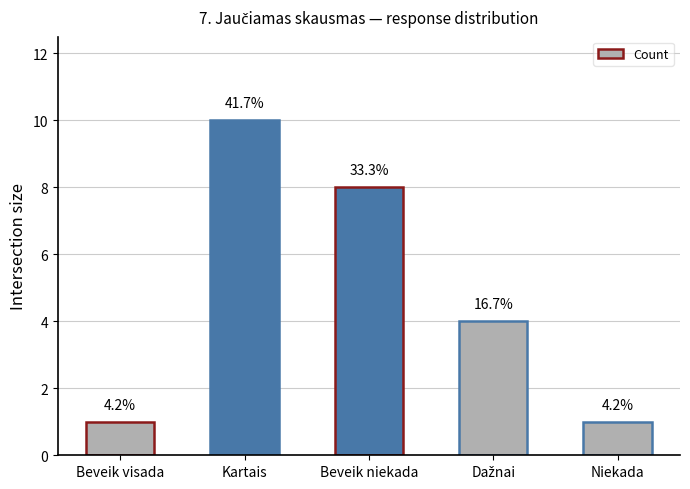

At which label is the value closest to 5?

Dažnai